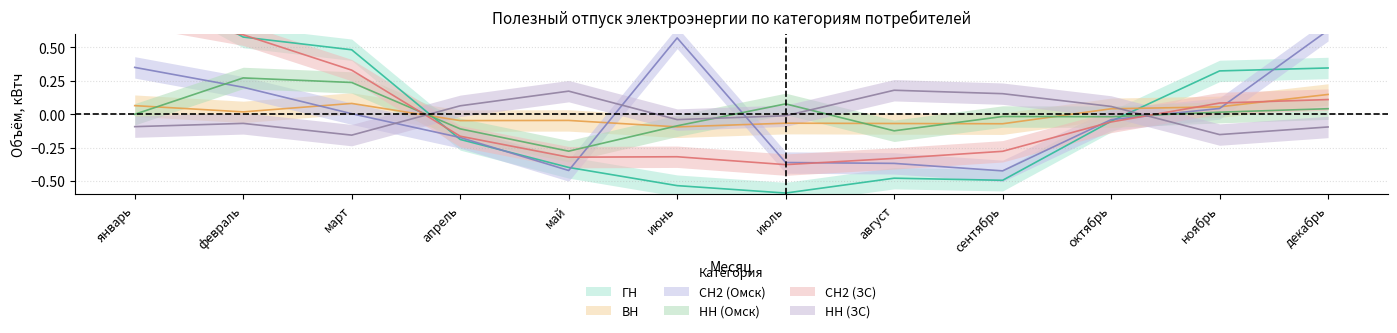

What is the difference between the maximum and minimum values in the НН (ЗС) series?

0.3